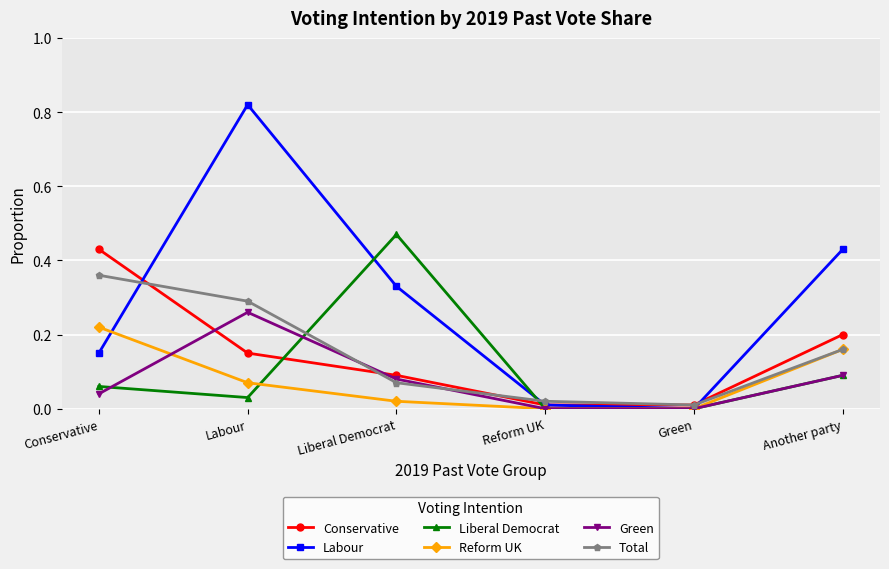

At which category is the sum across all series the highest?

Labour